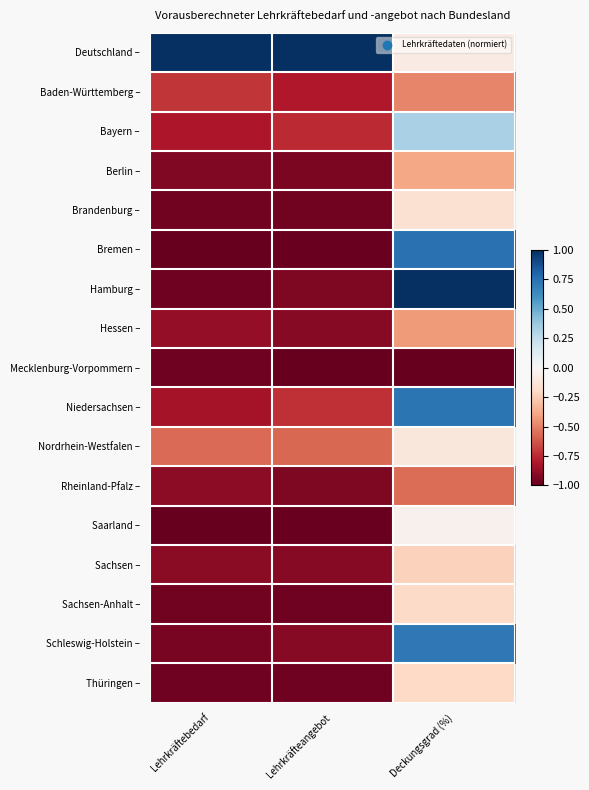

What is the minimum value shown in the chart?

-1.0